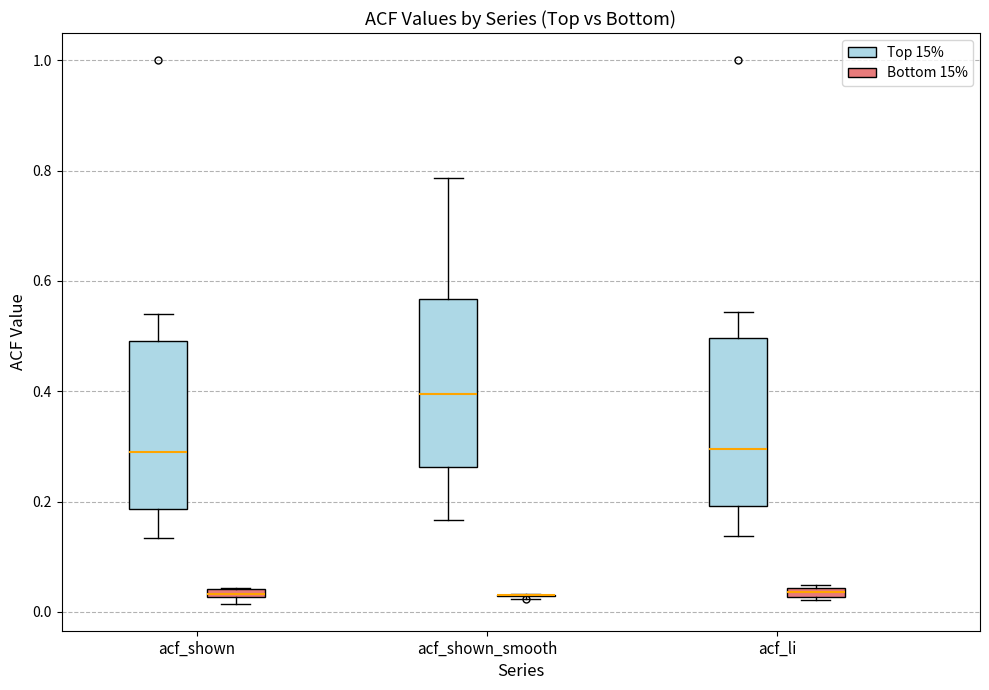

Where does the upper whisker of the box for acf_shown_smooth (Top 15%) end on the y-axis? The values are not printed on the chart, so give them approximately, as read against the axis.

0.78